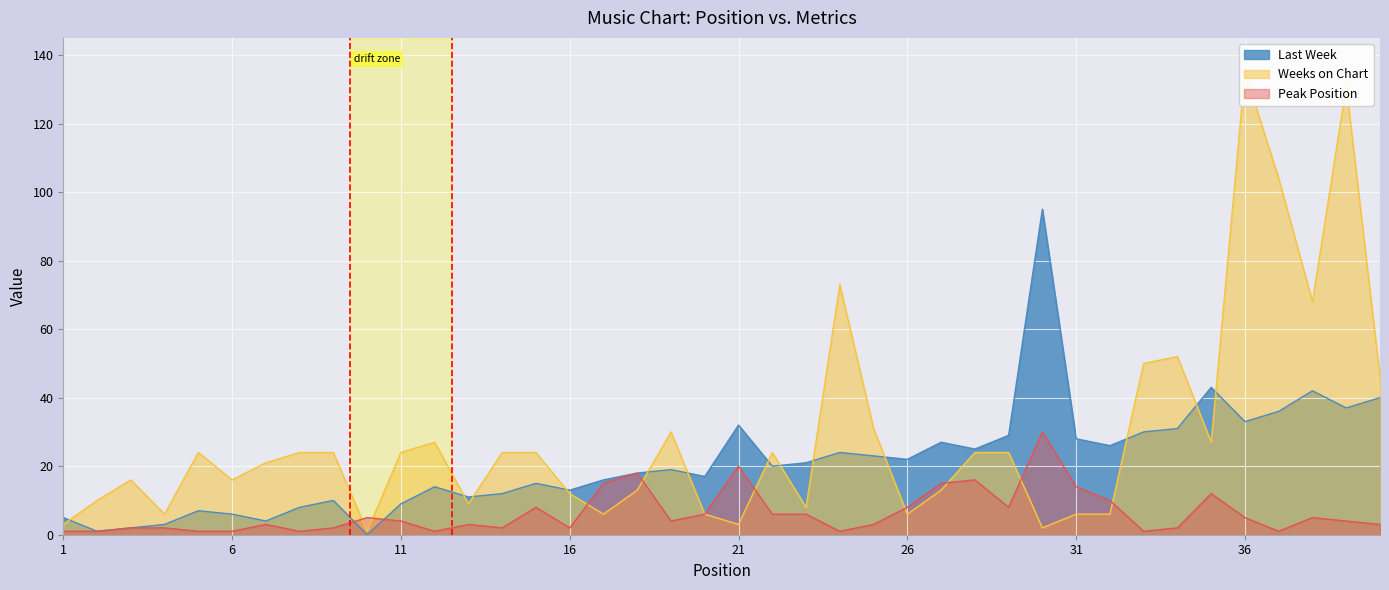

List the labels in order of Last Week value, smallest first.

10, 2, 3, 4, 7, 1, 6, 5, 8, 11, 9, 13, 14, 16, 12, 15, 17, 20, 18, 19, 22, 23, 26, 25, 24, 28, 32, 27, 31, 29, 33, 34, 21, 36, 37, 39, 40, 38, 35, 30